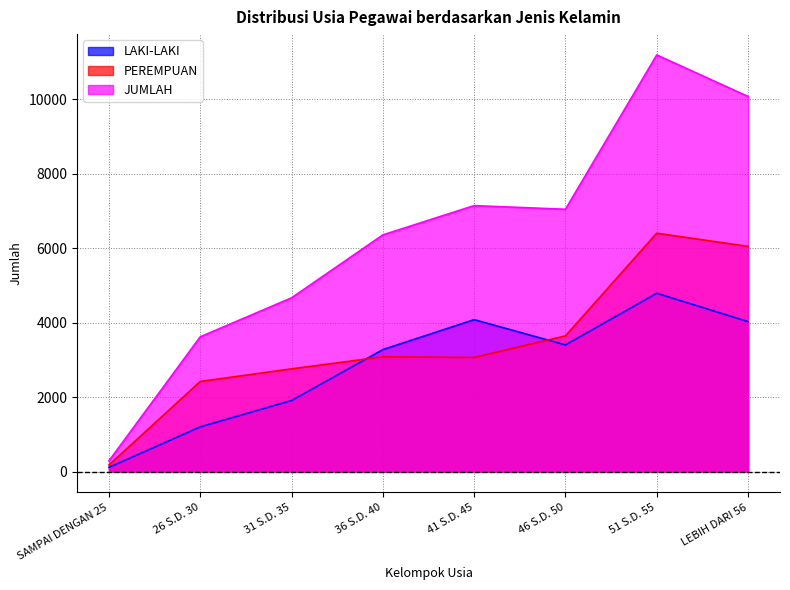

How many lines are shown in the chart?

3